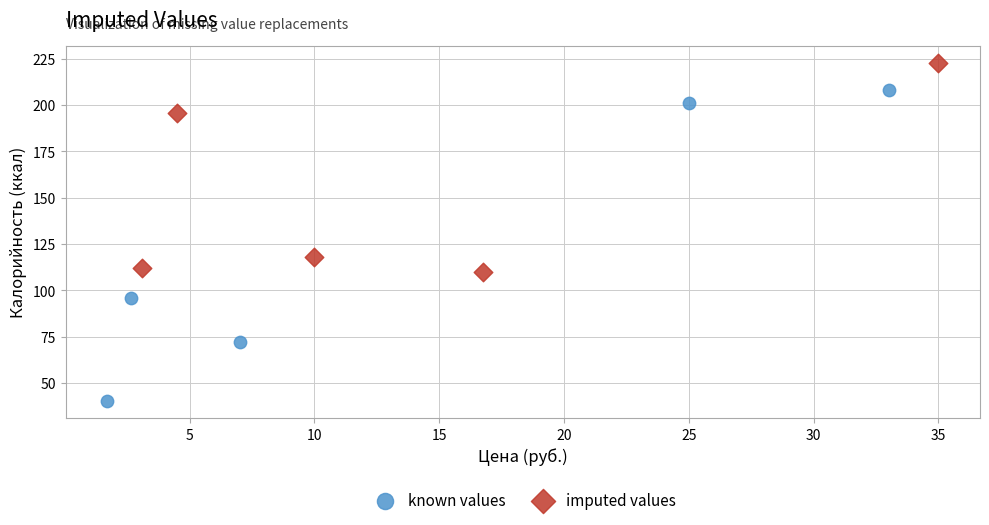

Which series contains the highest Y value?

imputed values